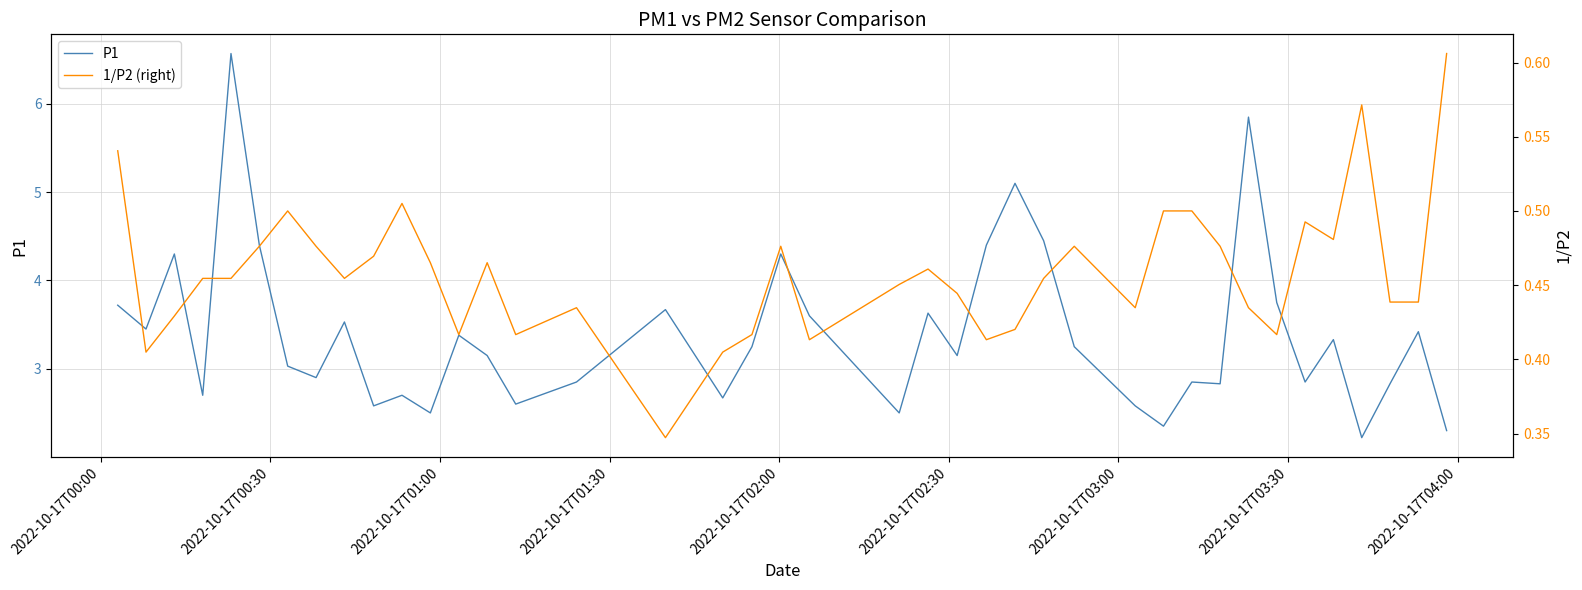

How many interior local valleys does the P1 series have?

13